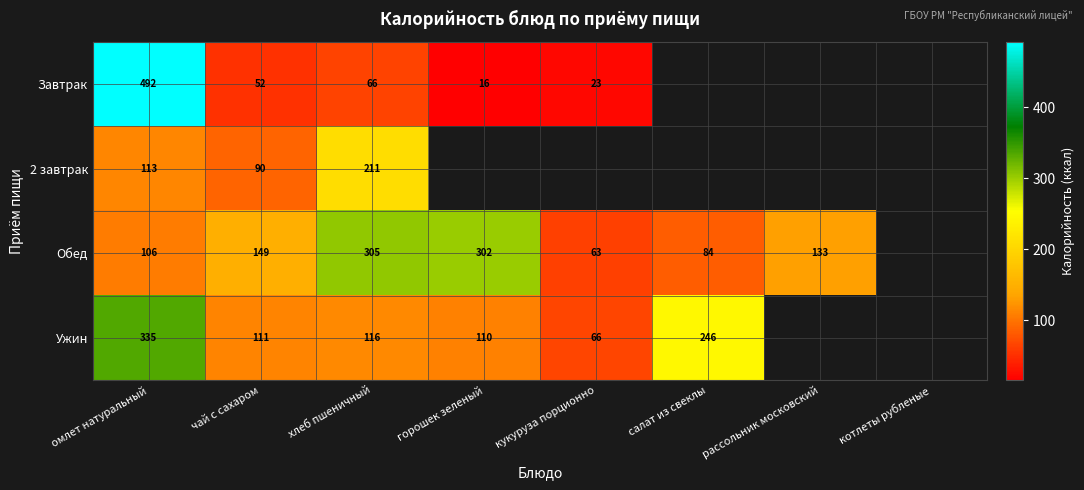

Rank the series at чай с сахаром from lowest to highest value.

Завтрак, 2 завтрак, Ужин, Обед